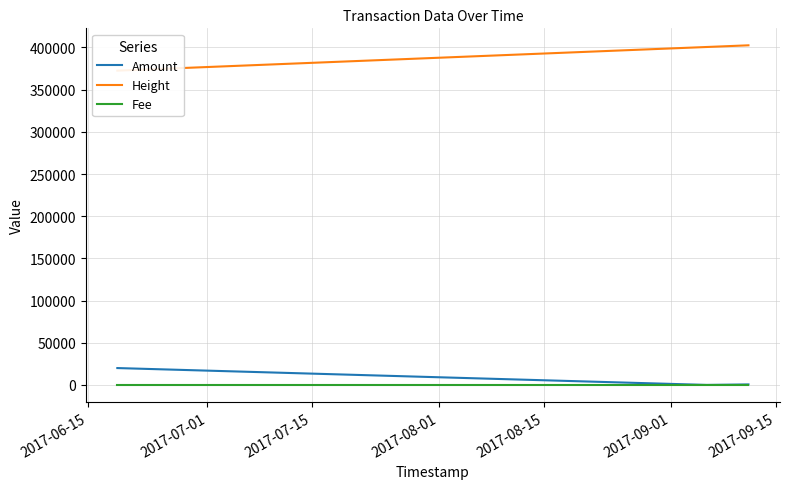

Reading right to left, extract all data points from this chart.

Amount: 598	599	6	7	19998	19999
Height: 402577	402574	400590	400588	372558	372557
Fee: 1	1	1	1	1	1